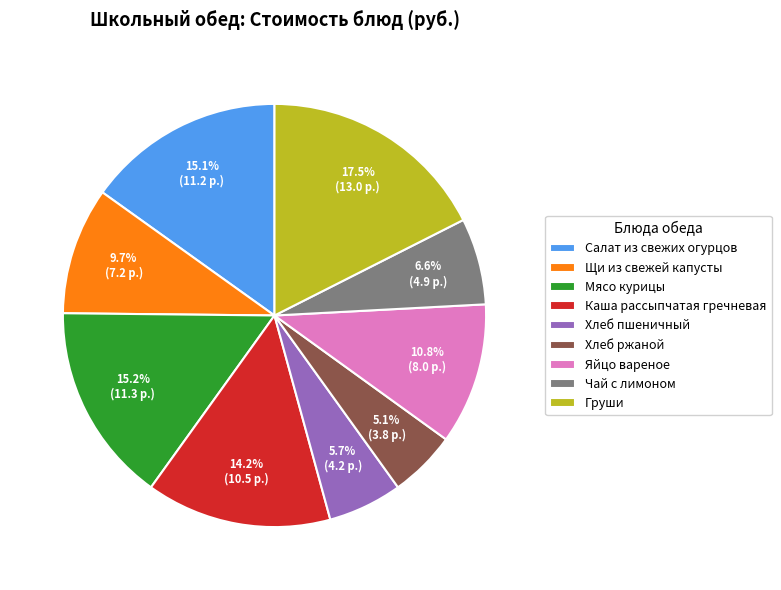

To the nearest percent, what portion does Щи из свежей капусты represent?

10%